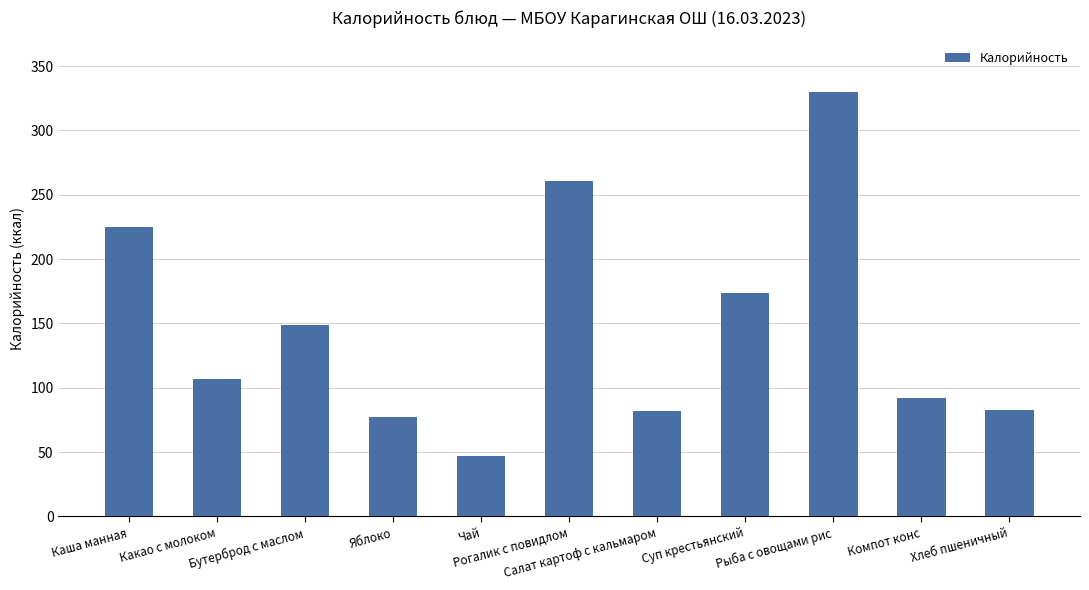

What is the change in value from Суп крестьянский to Компот конс?

-82